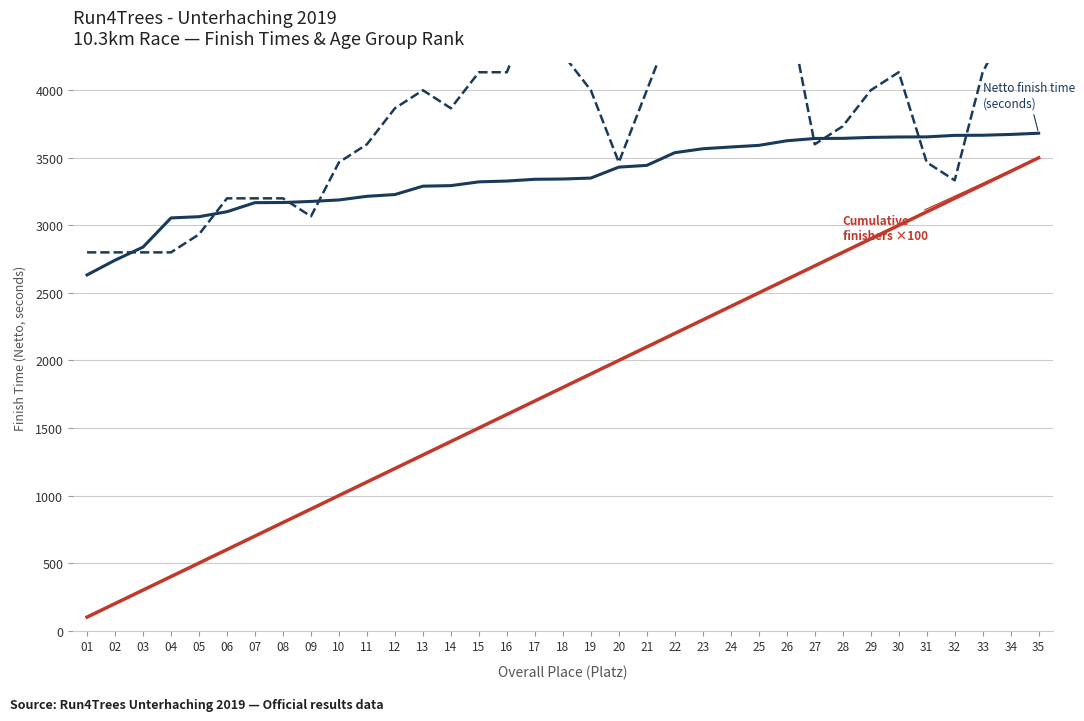

At 28, list the series in order from largest to smallest.

Age group rank (smoothed avg), Netto finish time (seconds), Cumulative finishers ×100